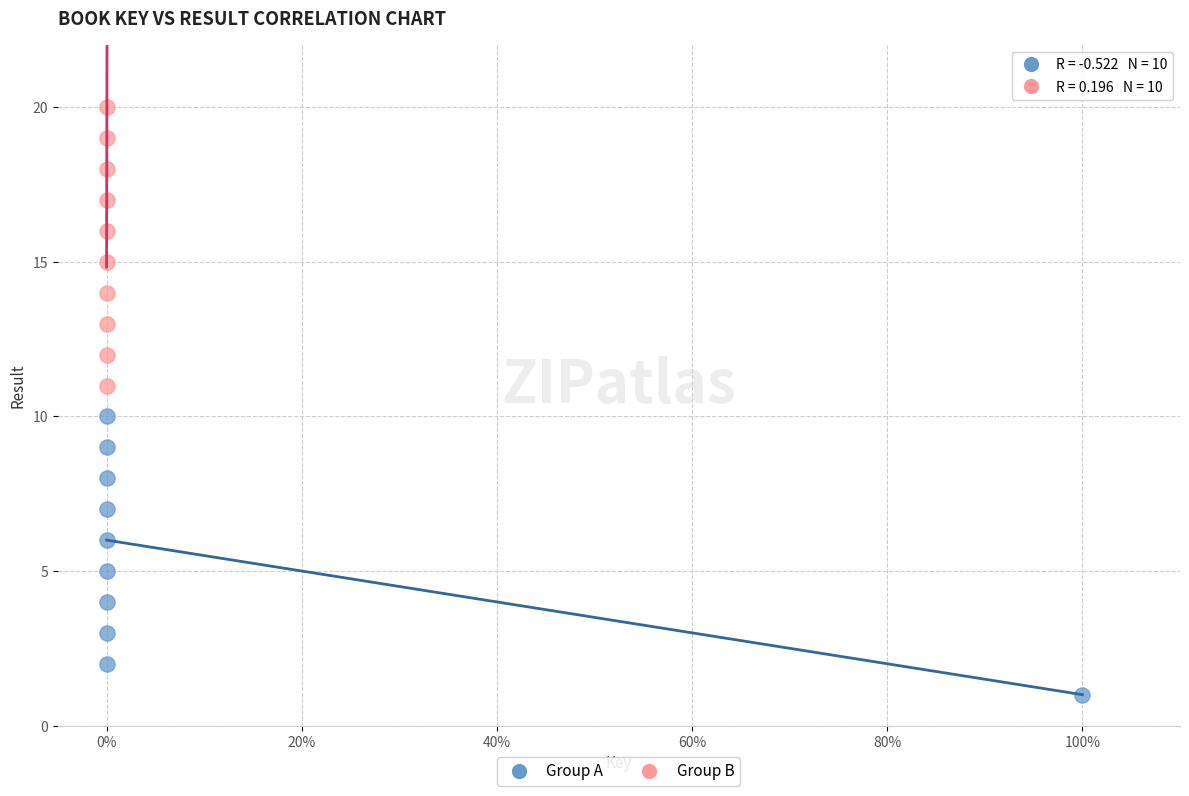

Which series reaches the minimum Y coordinate?

Group A